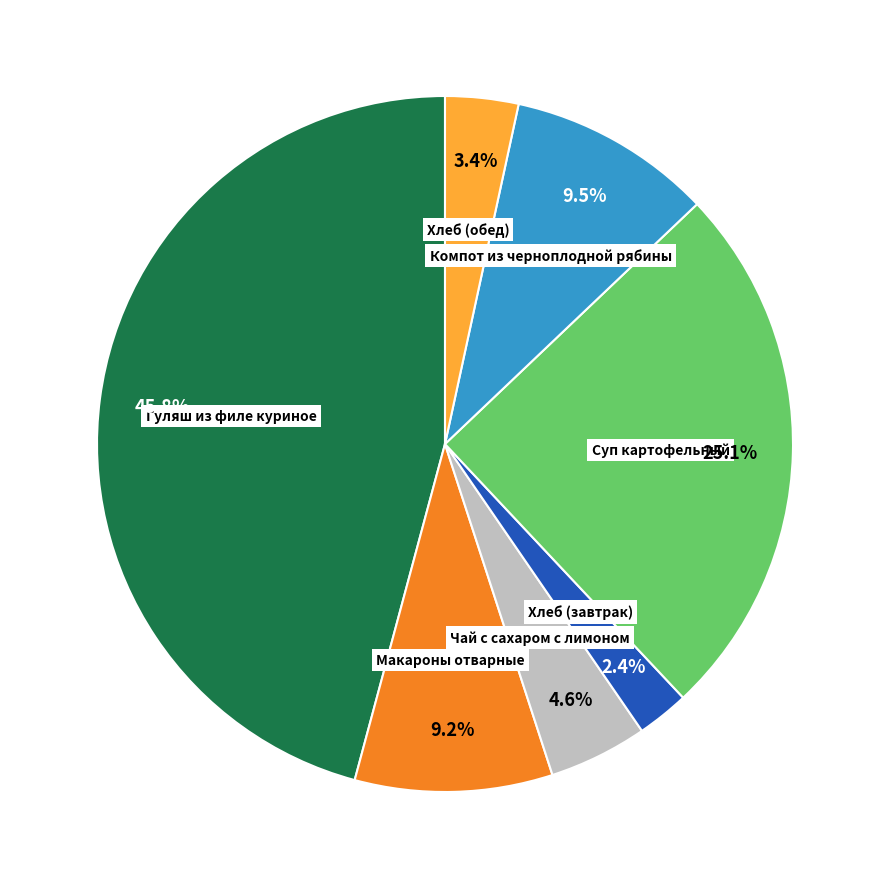

Is there a majority slice in this chart?

No